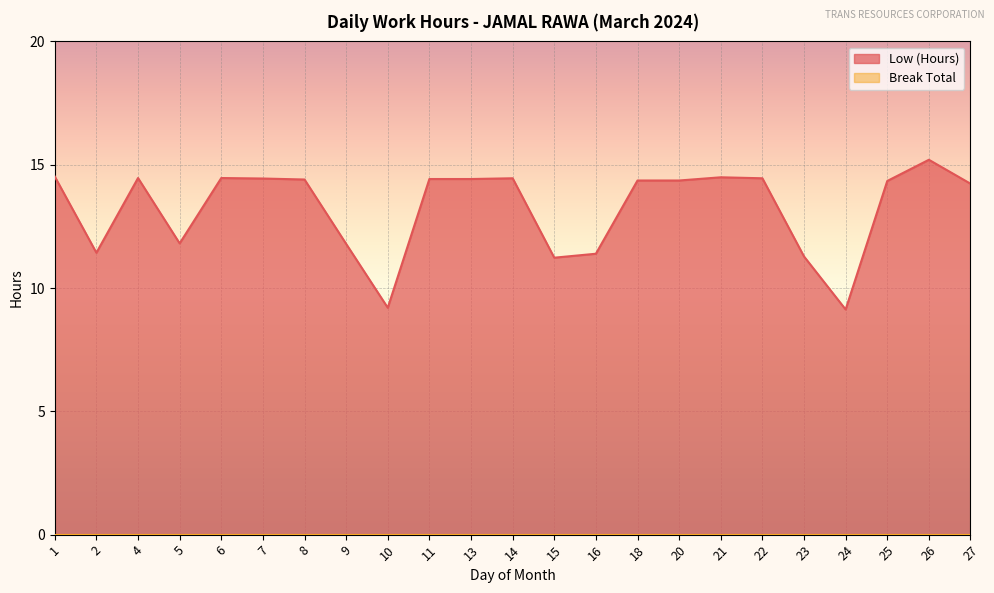

What is the approximate value at 16?

11.4